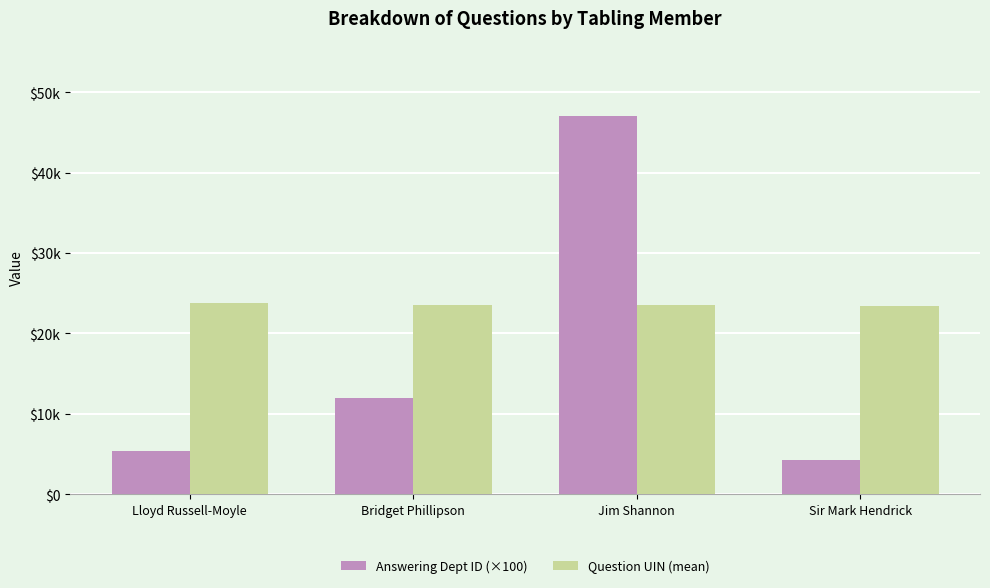

Does the chart contain stacked bars?

No